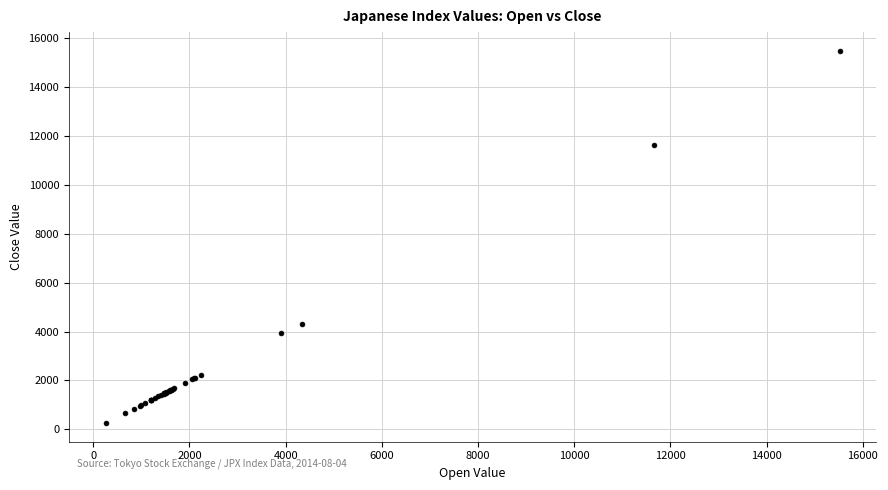

What Y value in the scatter plot is closest to 7866?

4300.6